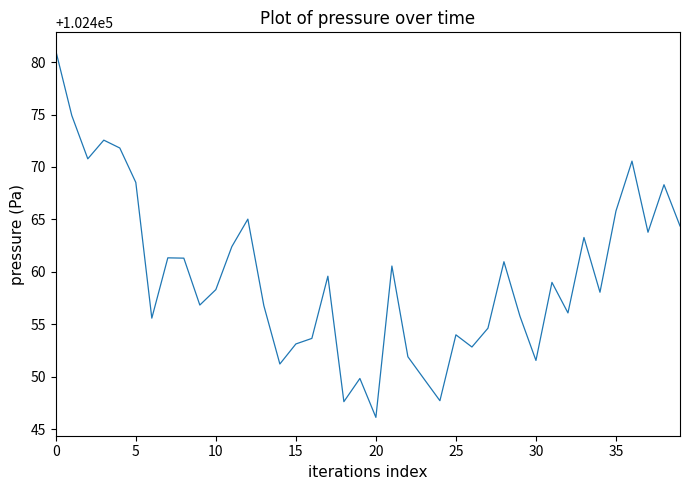

What is the smallest value displayed?

102446.1